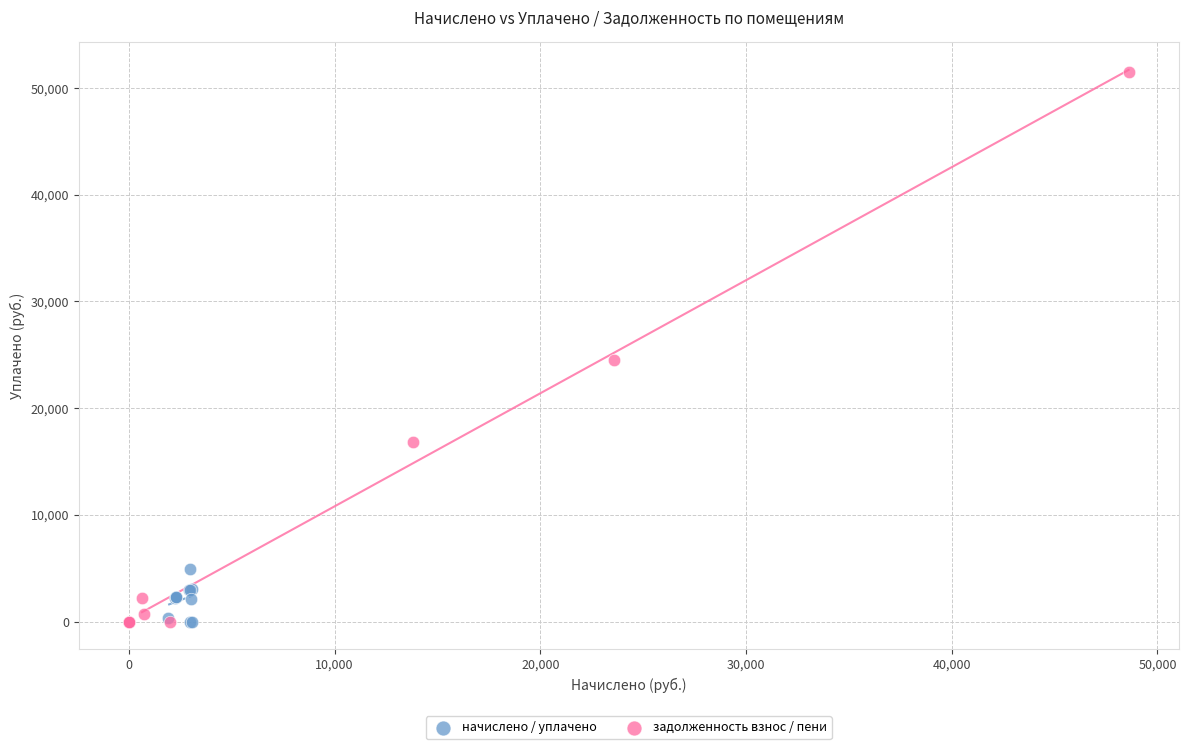

What are all the series names shown in the legend?

начислено / уплачено, задолженность взнос / пени